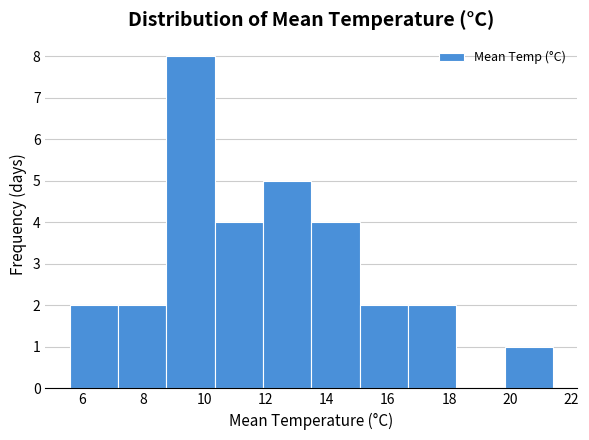

How tall is the bar that spans 7.18 to 8.76 on the x-axis? Neither the bar edges nor the heights are printed on the chart, so give them approximately, as read against the axes.

2